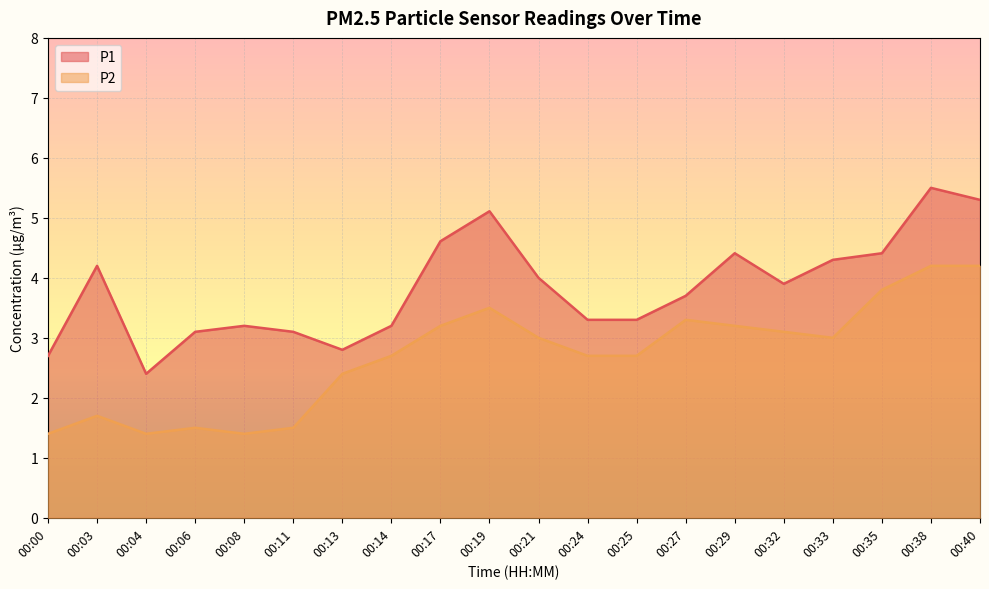

True or false: P1 and P2 intersect in this chart.

False